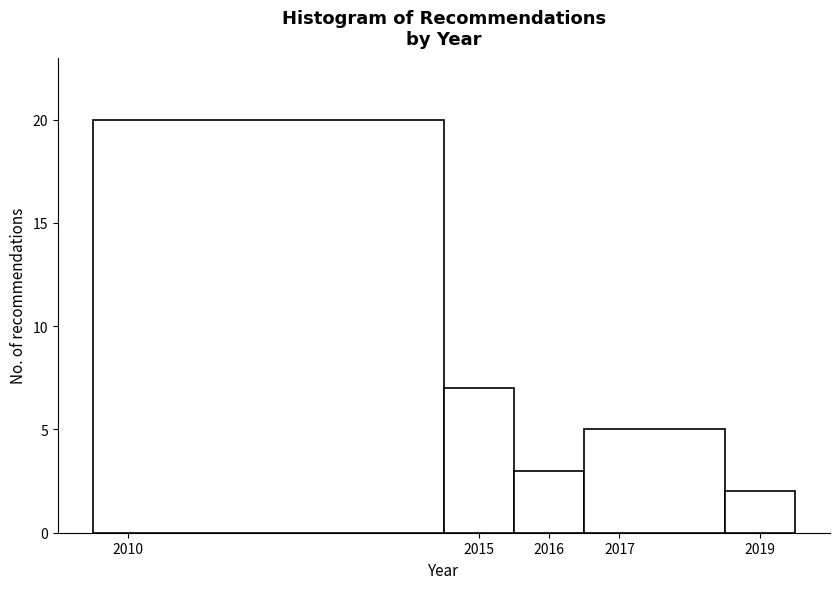

Reading left to right, transcribe this chart: for each bar, give the range it covers on the x-axis and its height. The values are not printed on the chart, so give them approximately, as read against the axis.

2009.5 to 2014.5: 20
2014.5 to 2015.5: 7
2015.5 to 2016.5: 3
2016.5 to 2018.5: 5
2018.5 to 2019.5: 2